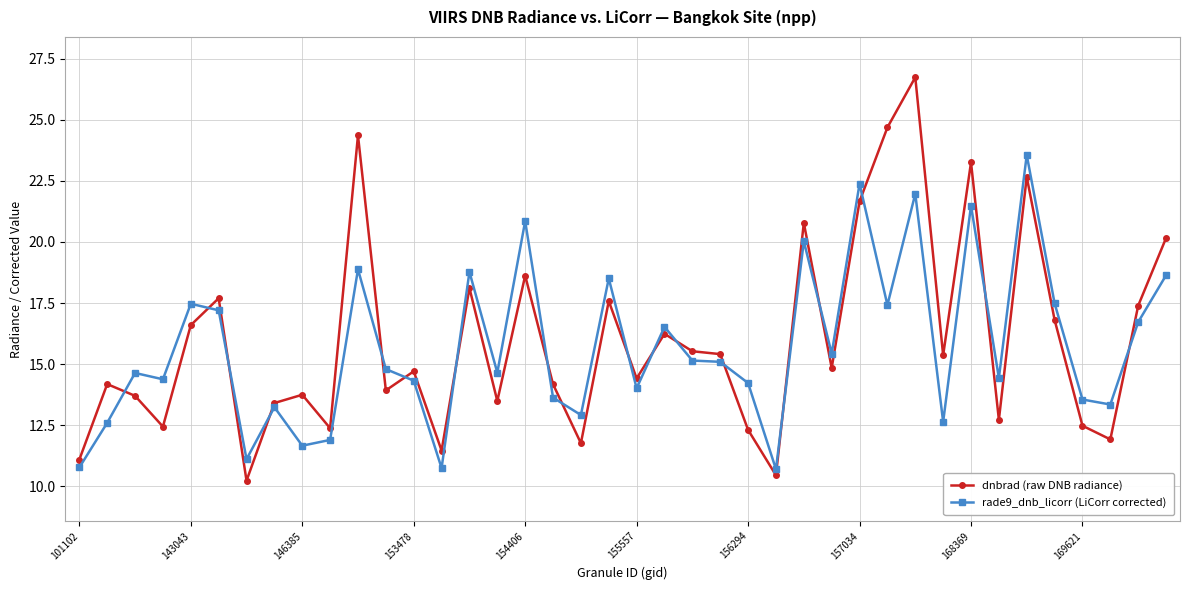

In rade9_dnb_licorr (LiCorr corrected), how many points are higher than both neighbors (excluding endpoints)?

13